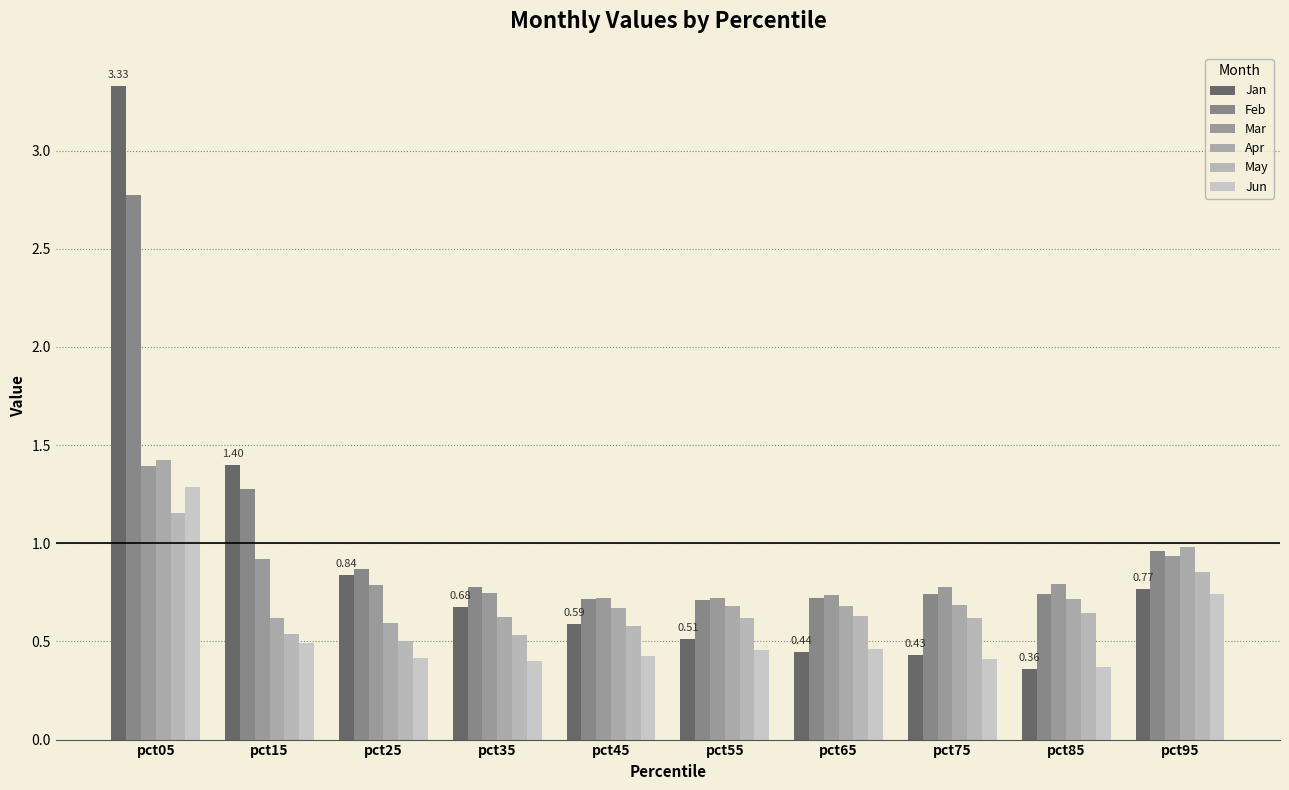

Reading left to right, list all the values displayed in this chart.

Jan: pct05=3.3	pct15=1.4	pct25=0.8	pct35=0.7	pct45=0.6	pct55=0.5	pct65=0.4	pct75=0.4	pct85=0.4	pct95=0.8
Feb: pct05=2.8	pct15=1.3	pct25=0.9	pct35=0.8	pct45=0.7	pct55=0.7	pct65=0.7	pct75=0.7	pct85=0.7	pct95=1.0
Mar: pct05=1.4	pct15=0.9	pct25=0.8	pct35=0.7	pct45=0.7	pct55=0.7	pct65=0.7	pct75=0.8	pct85=0.8	pct95=0.9
Apr: pct05=1.4	pct15=0.6	pct25=0.6	pct35=0.6	pct45=0.7	pct55=0.7	pct65=0.7	pct75=0.7	pct85=0.7	pct95=1.0
May: pct05=1.2	pct15=0.5	pct25=0.5	pct35=0.5	pct45=0.6	pct55=0.6	pct65=0.6	pct75=0.6	pct85=0.6	pct95=0.9
Jun: pct05=1.3	pct15=0.5	pct25=0.4	pct35=0.4	pct45=0.4	pct55=0.5	pct65=0.5	pct75=0.4	pct85=0.4	pct95=0.7